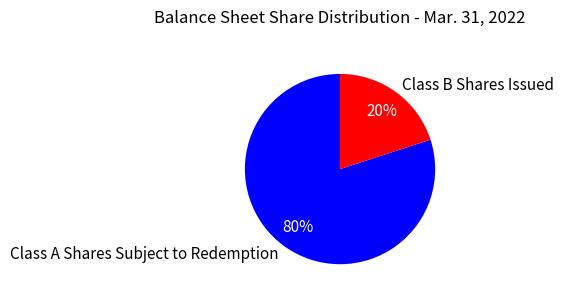

The Class A Shares Subject to Redemption slice represents 68% of the pie. True or false?

False